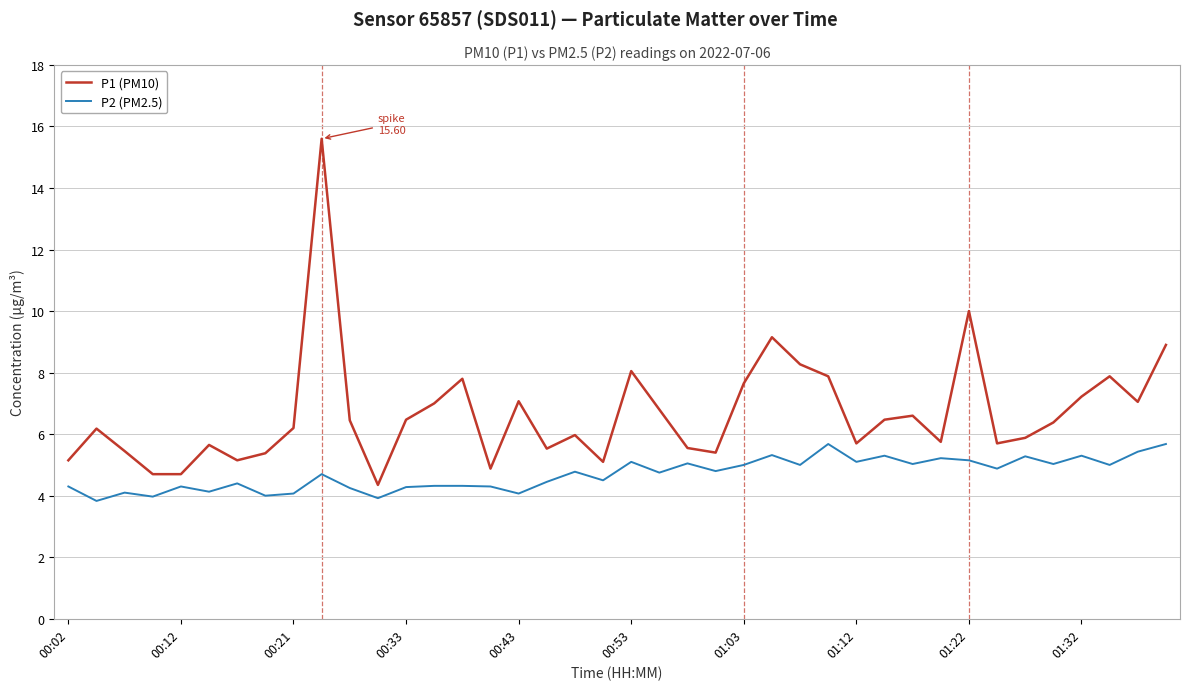

What is the difference between the second highest and second lowest values in the P1 (PM10) series?

5.3